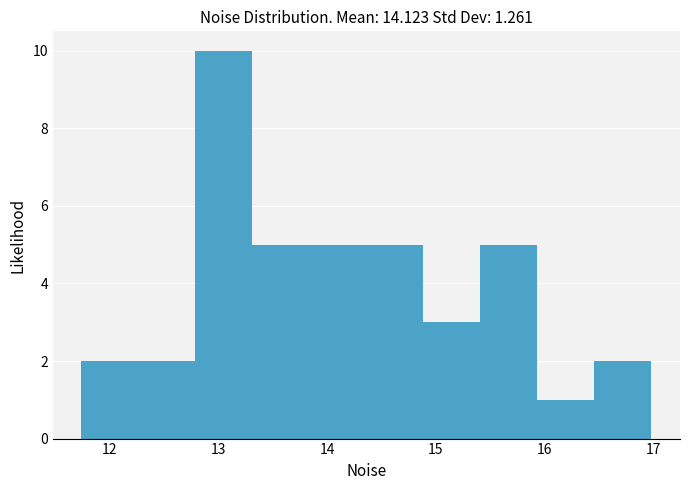

Which range on the x-axis has the tallest bar?

12.8 to 13.3